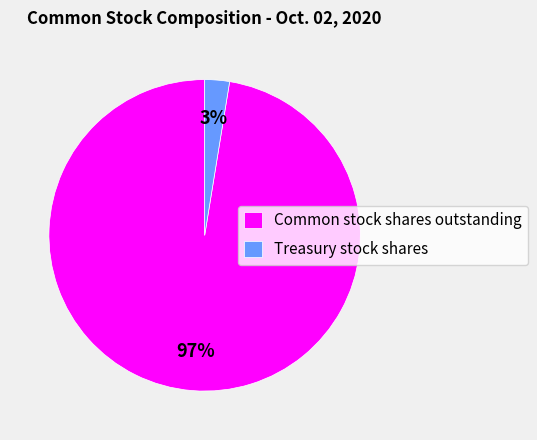

Which category has the biggest portion of the pie?

Common stock shares outstanding